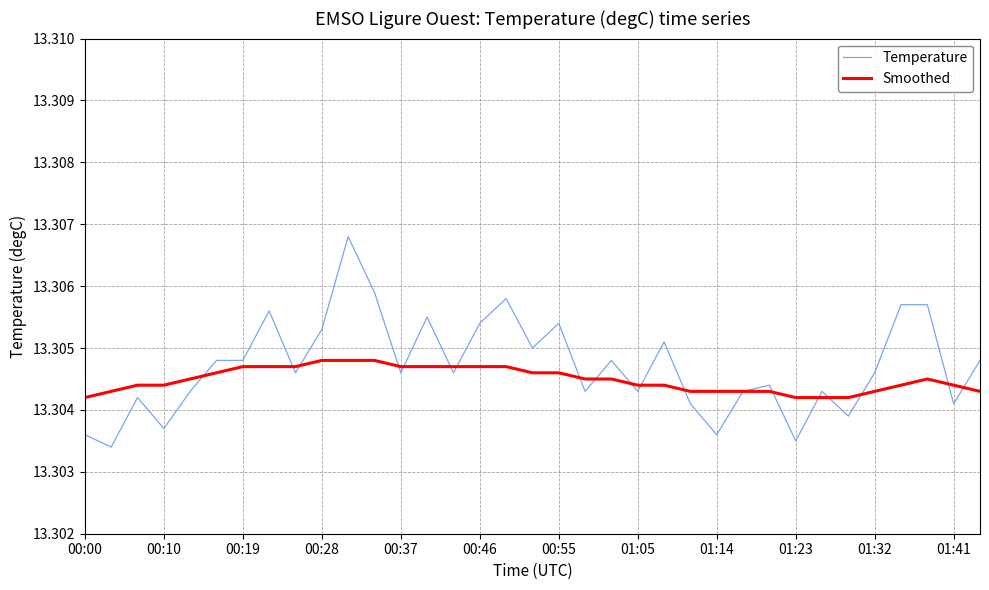

Which series has the largest range (max minus min)?

Temperature